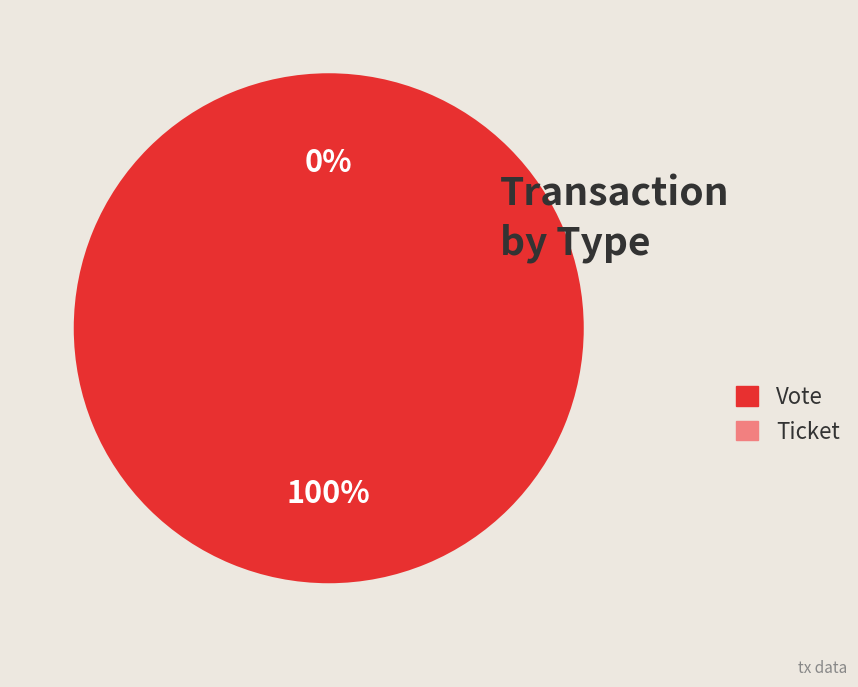

Rank the categories by value from lowest to highest.

Ticket, Vote